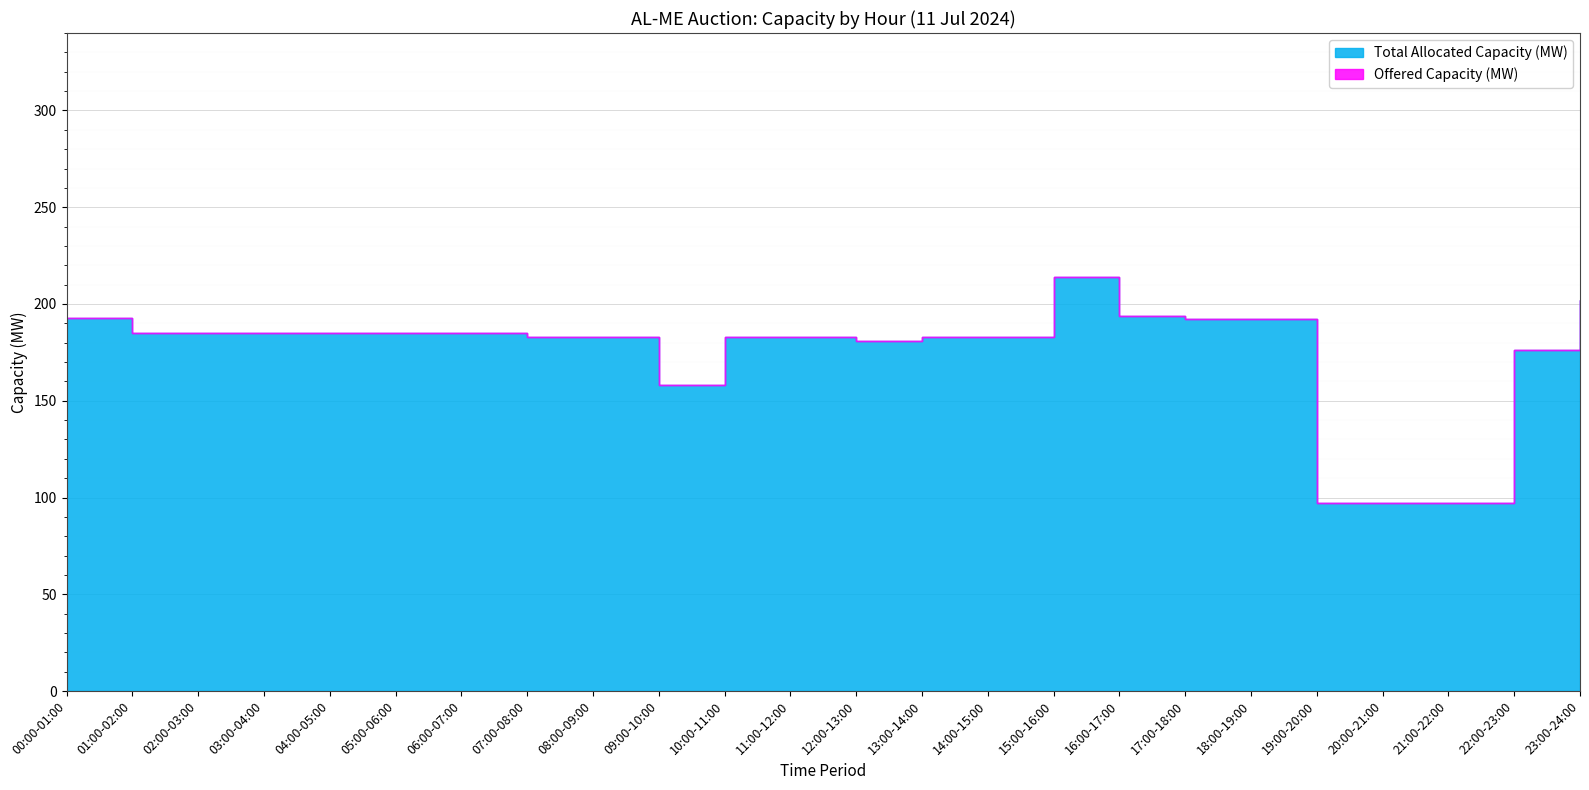

True or false: Total Allocated Capacity (MW) and Offered Capacity (MW) intersect in this chart.

False